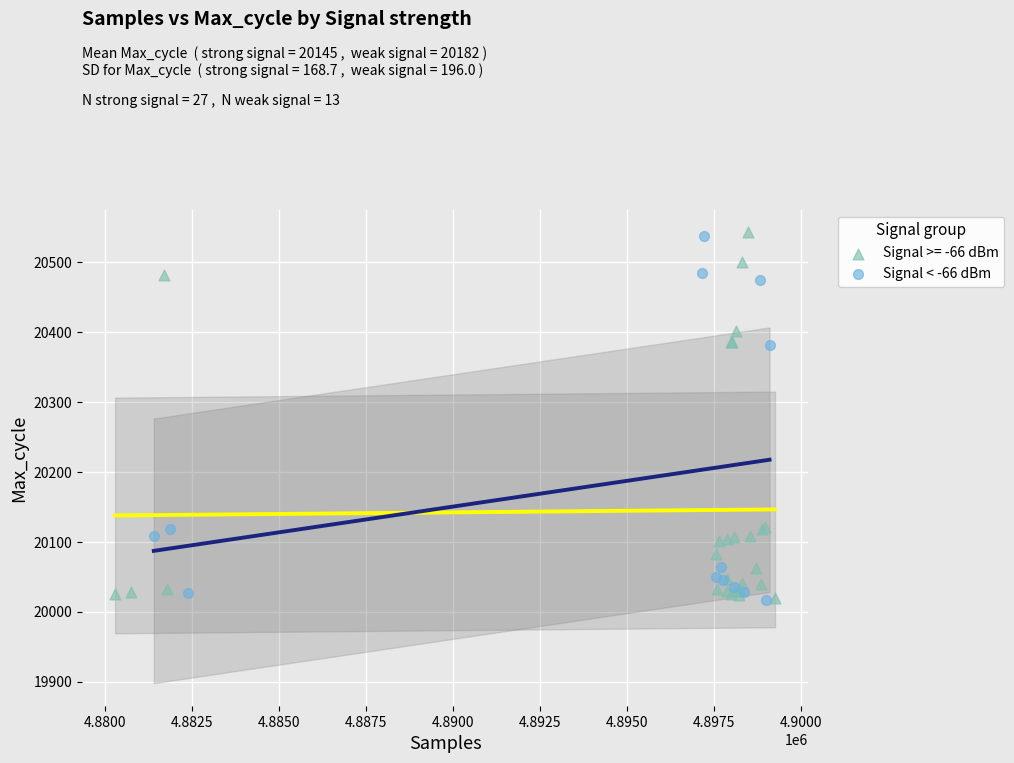

What are all the series names shown in the legend?

Signal >= -66 dBm, Signal < -66 dBm